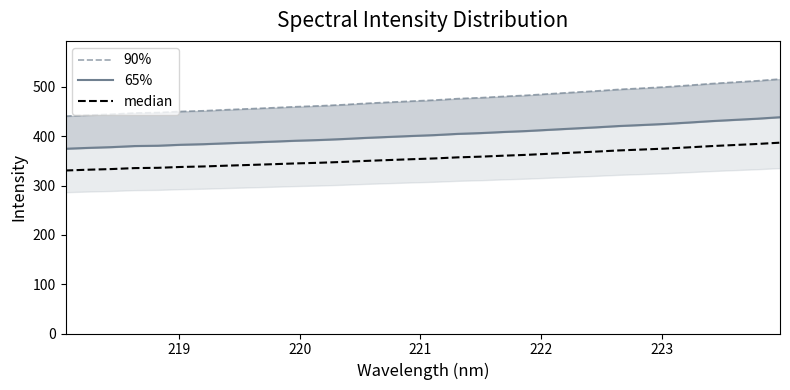

The chart shows a value of 583.6 at 19. True or false?

False